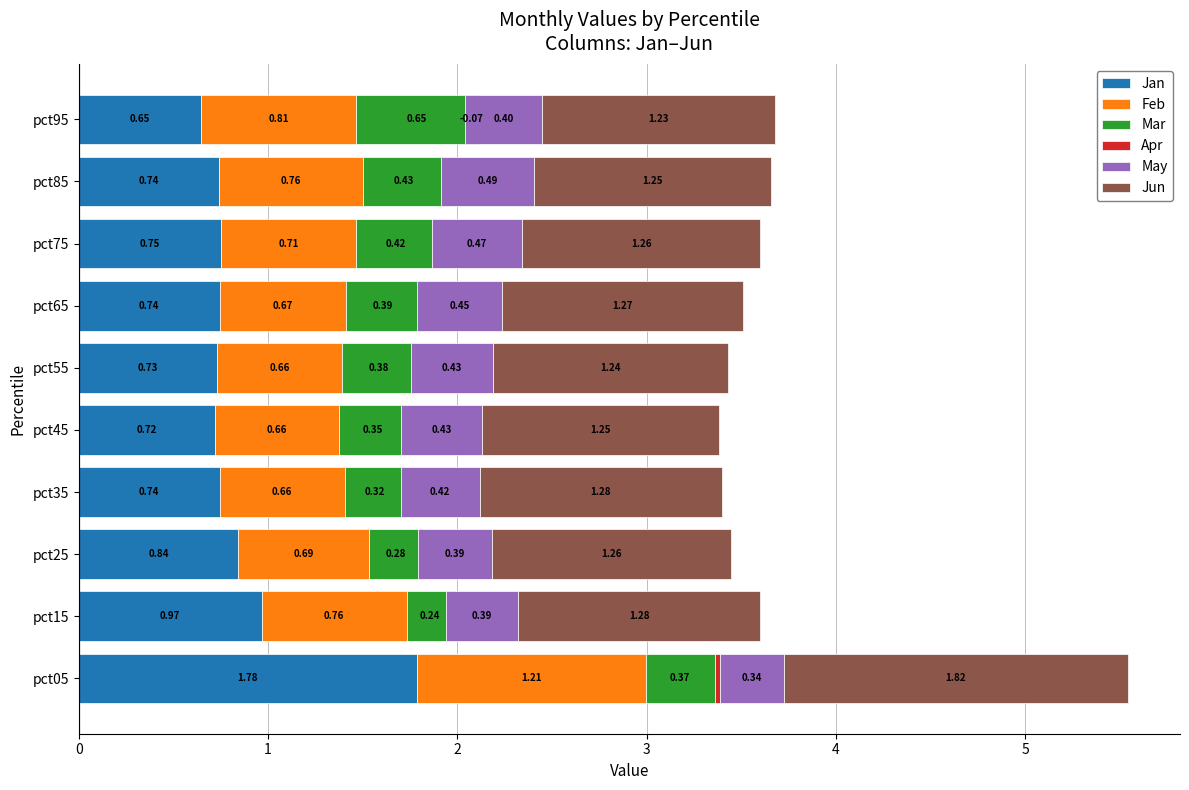

What is the value of the Jun bar at the 8th from the left?

1.3